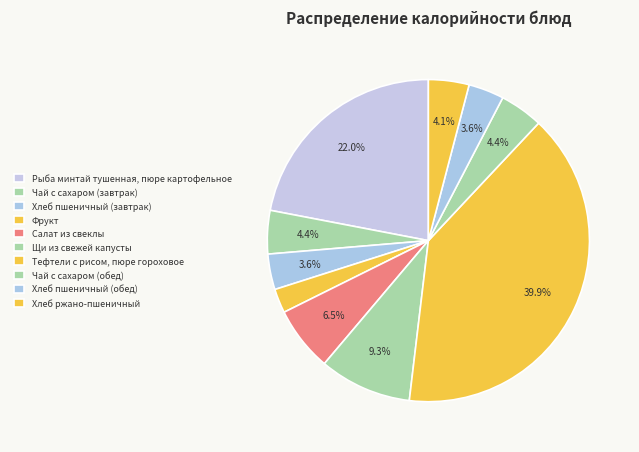

To the nearest percent, what is the combined percentage of Салат из свеклы and Тефтели с рисом, пюре гороховое?

46%